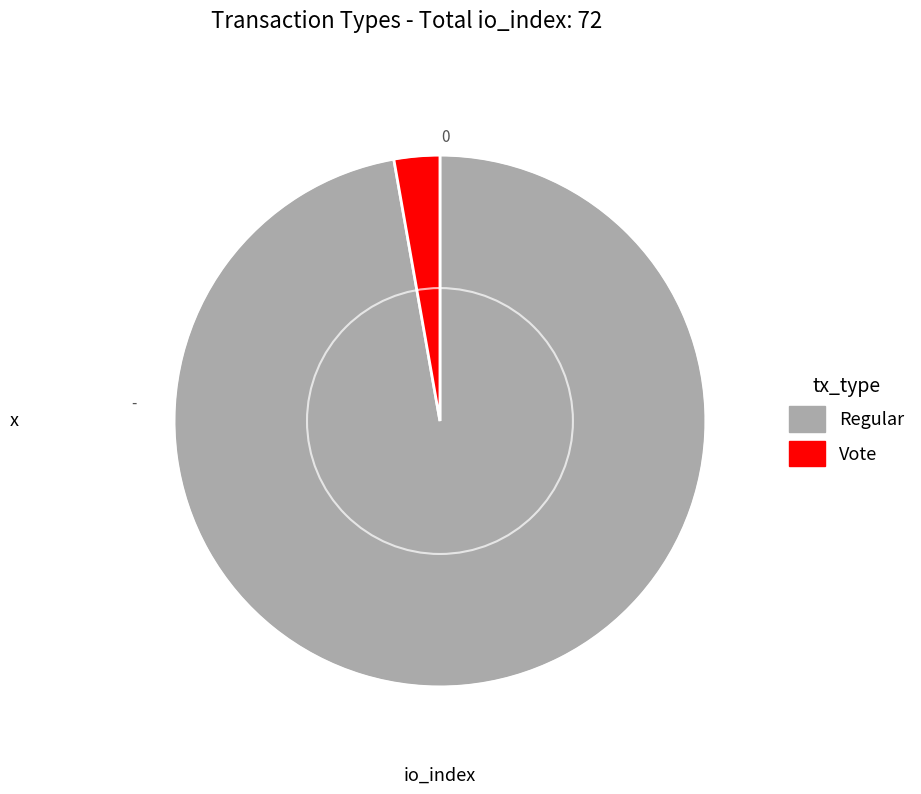

Which slice is the smallest?

Vote